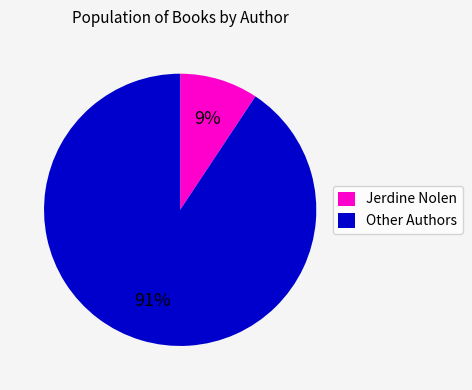

Does any single category account for the majority?

Yes